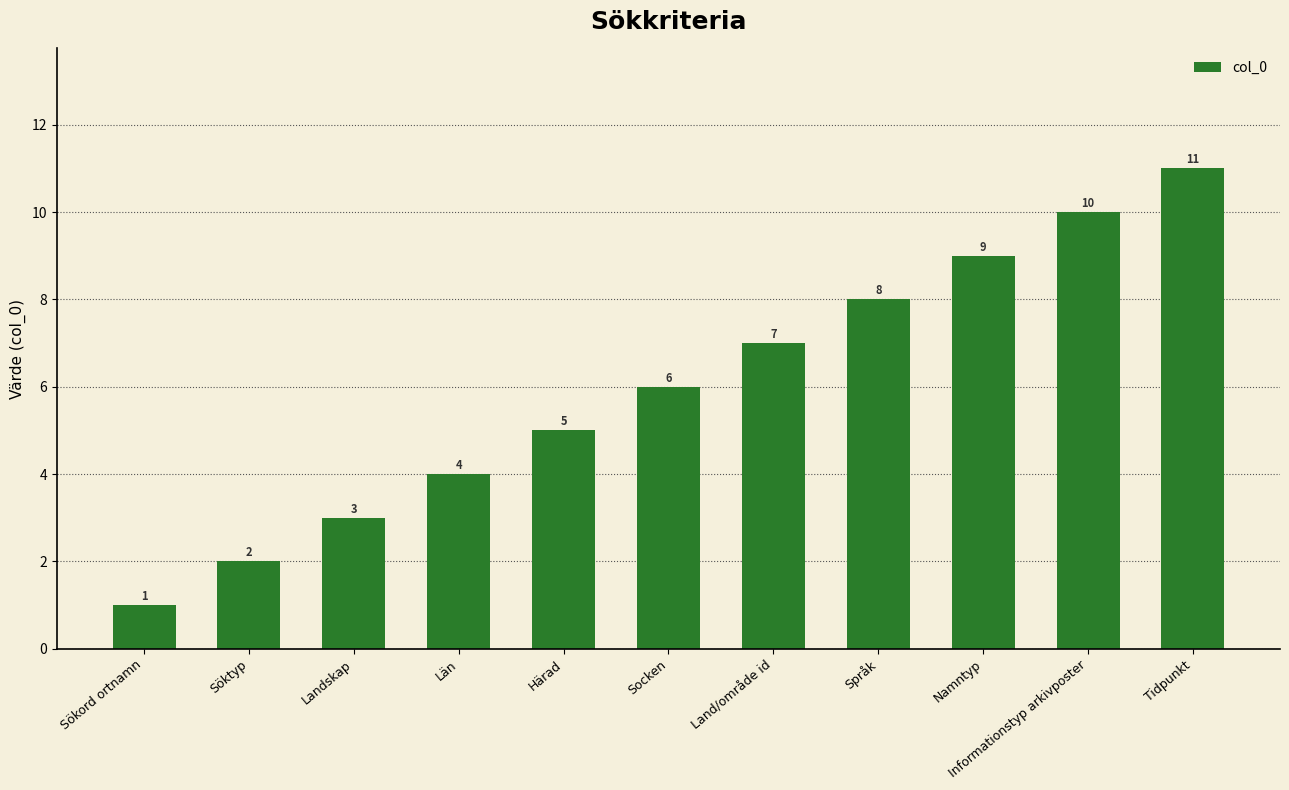

Count the number of categories in the chart.

11